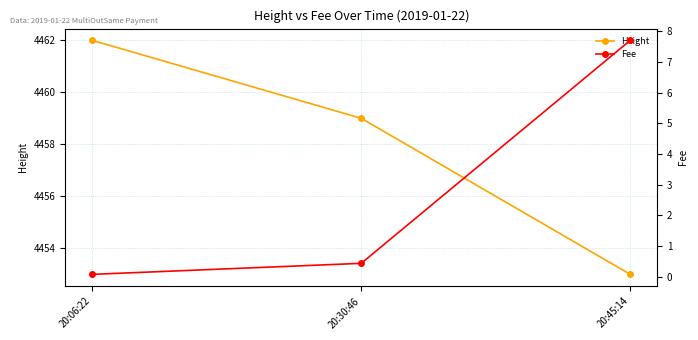

What is the difference between the highest and lowest values at 20:45:14?

4445.3